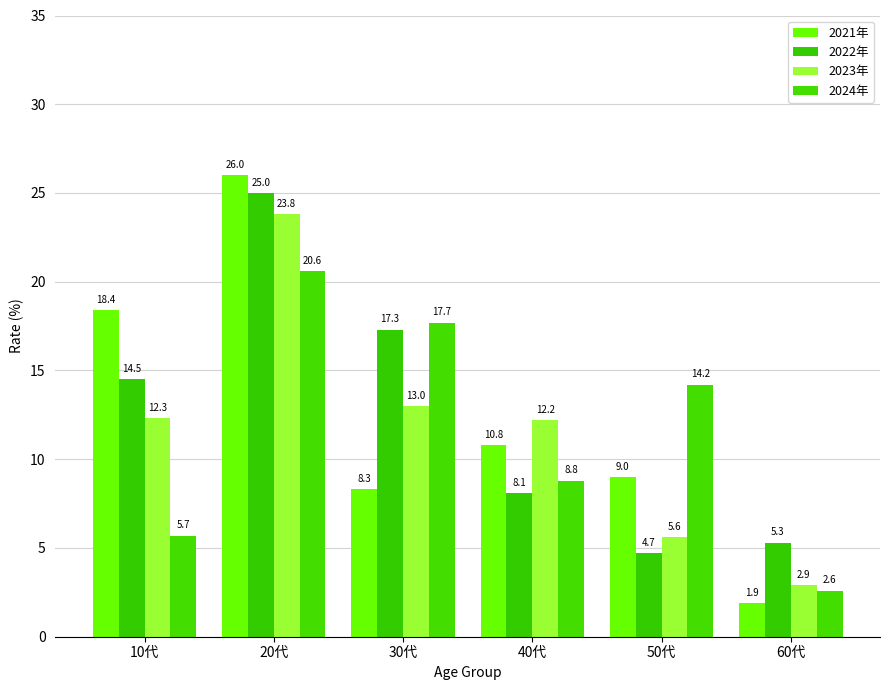

What is the sum of the 2023年 values at 20代 and 60代?

26.7